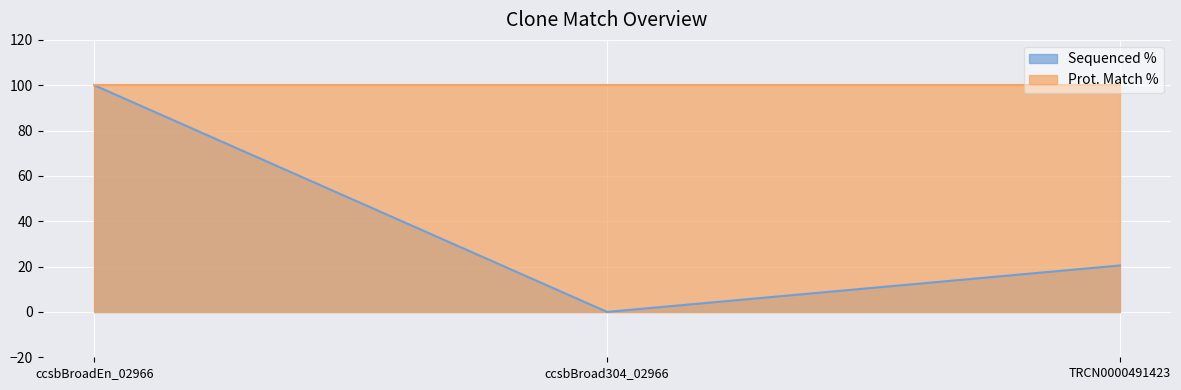

What is the label of the 1st point from the right?

TRCN0000491423